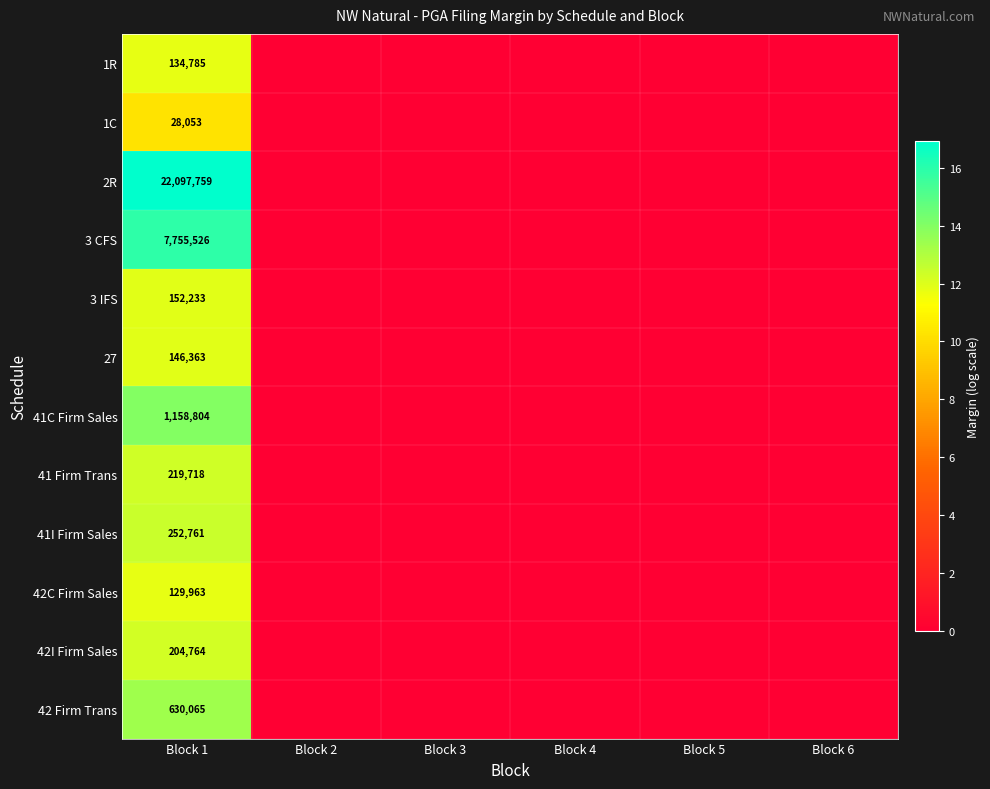

Between Block 5 and Block 1, which is larger?

Block 1